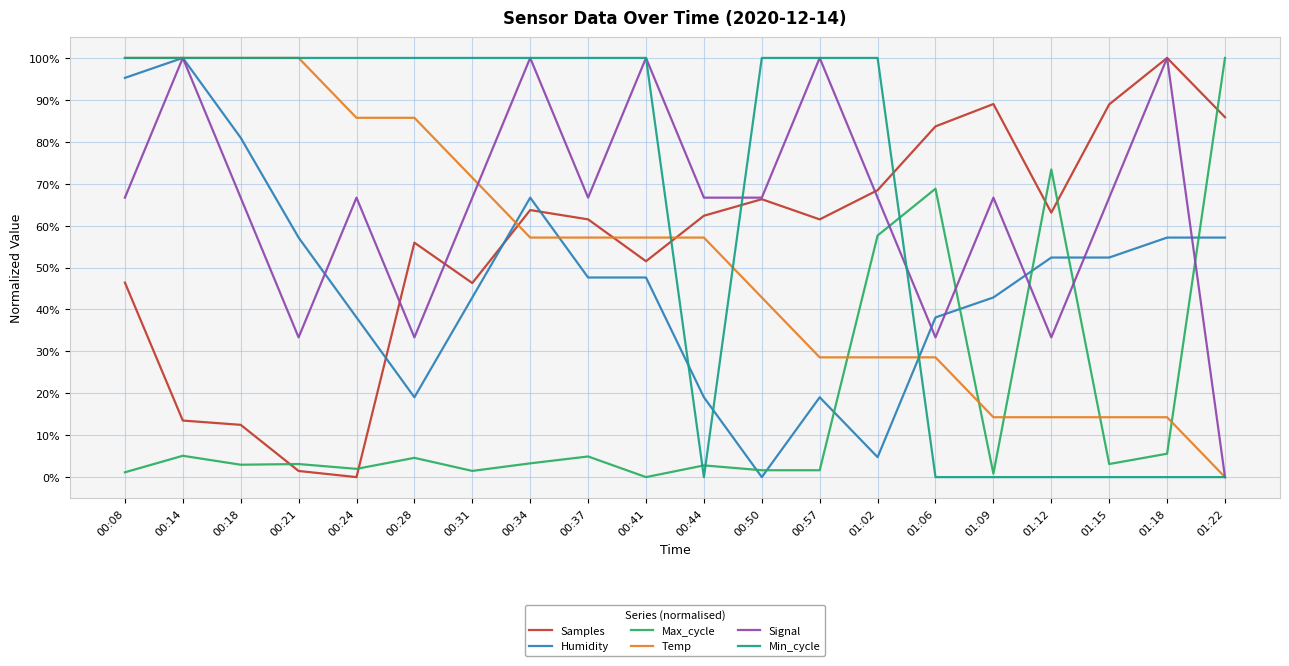

What is the value of the Min_cycle point at the 8th from the left?

1.0